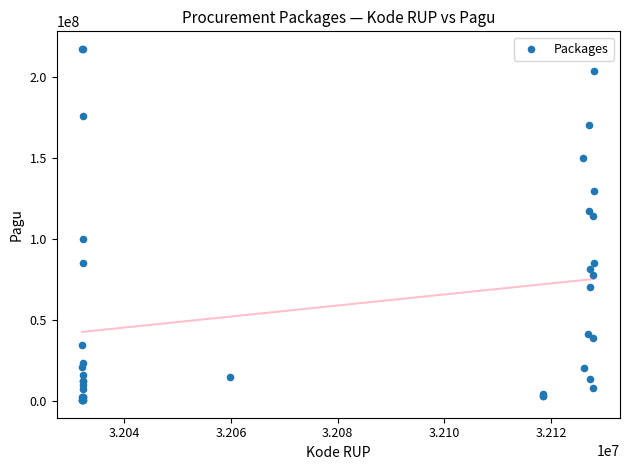

What Y value in the scatter plot is closest to 108830000?

114296000